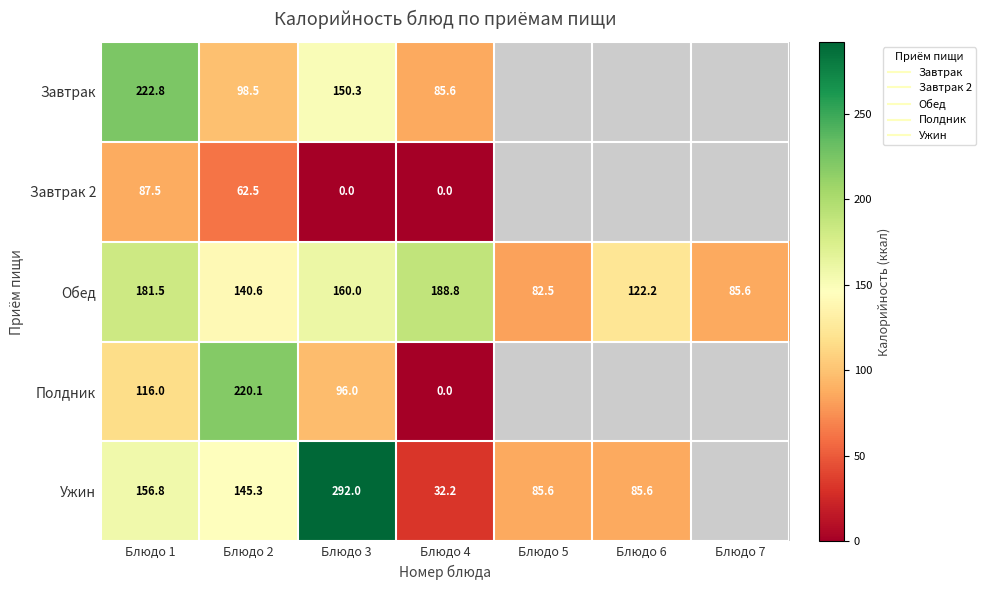

At how many categories does at least one series exceed 47?

7